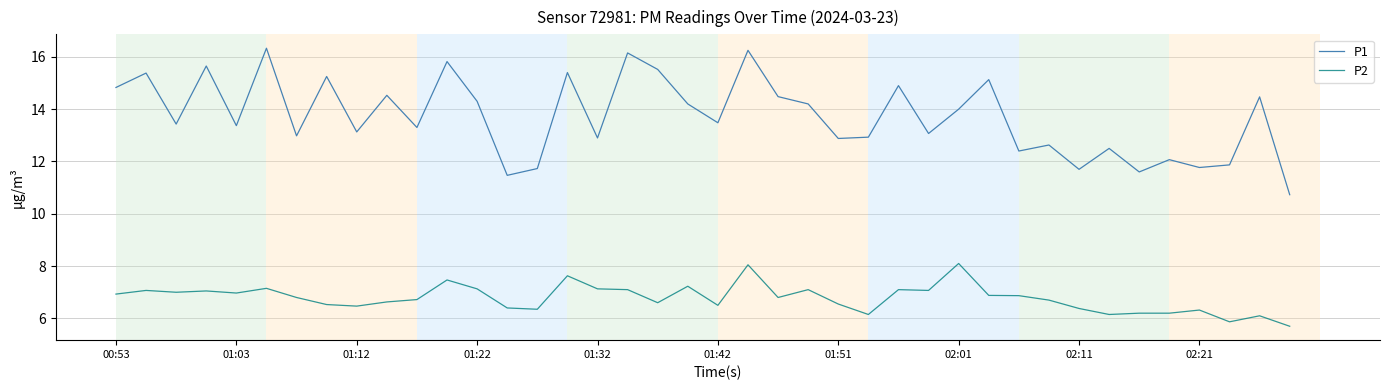

Which series has the largest range (max minus min)?

P1